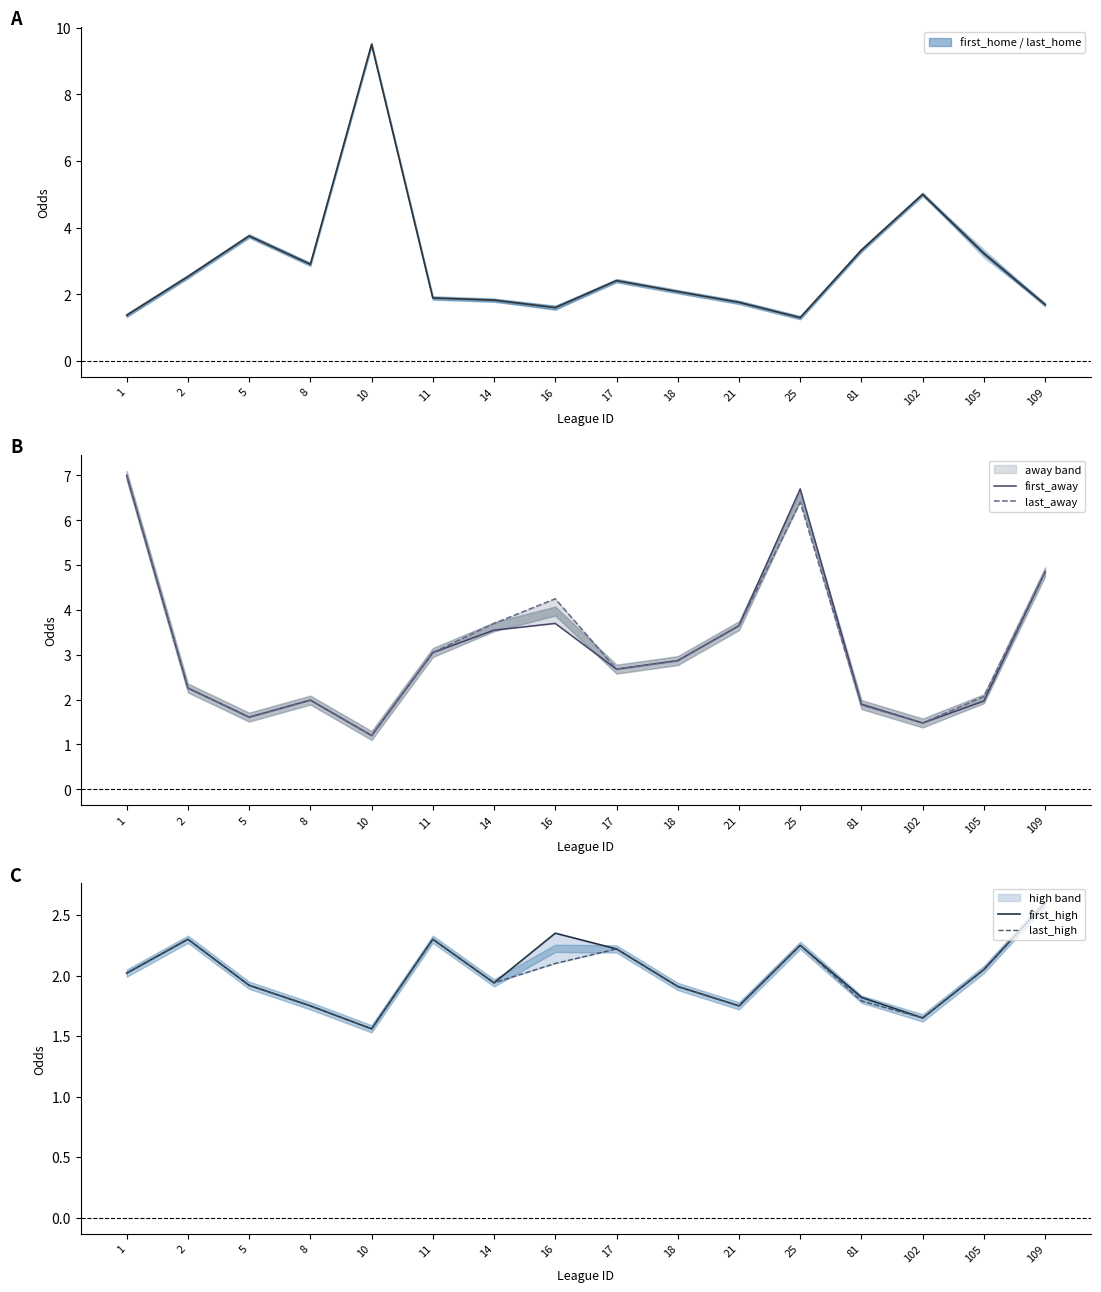

True or false: home mid has more than 2 points higher than both neighbors.

True